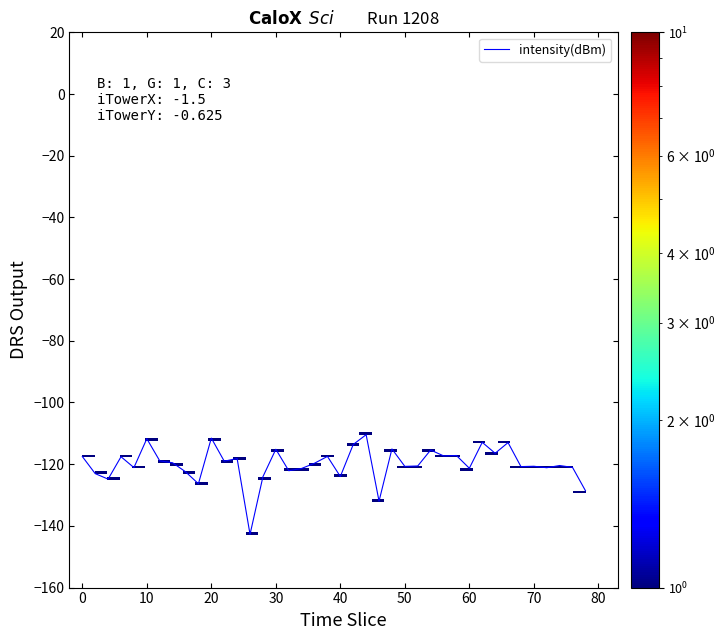

What is the difference between the maximum and minimum values?

32.3